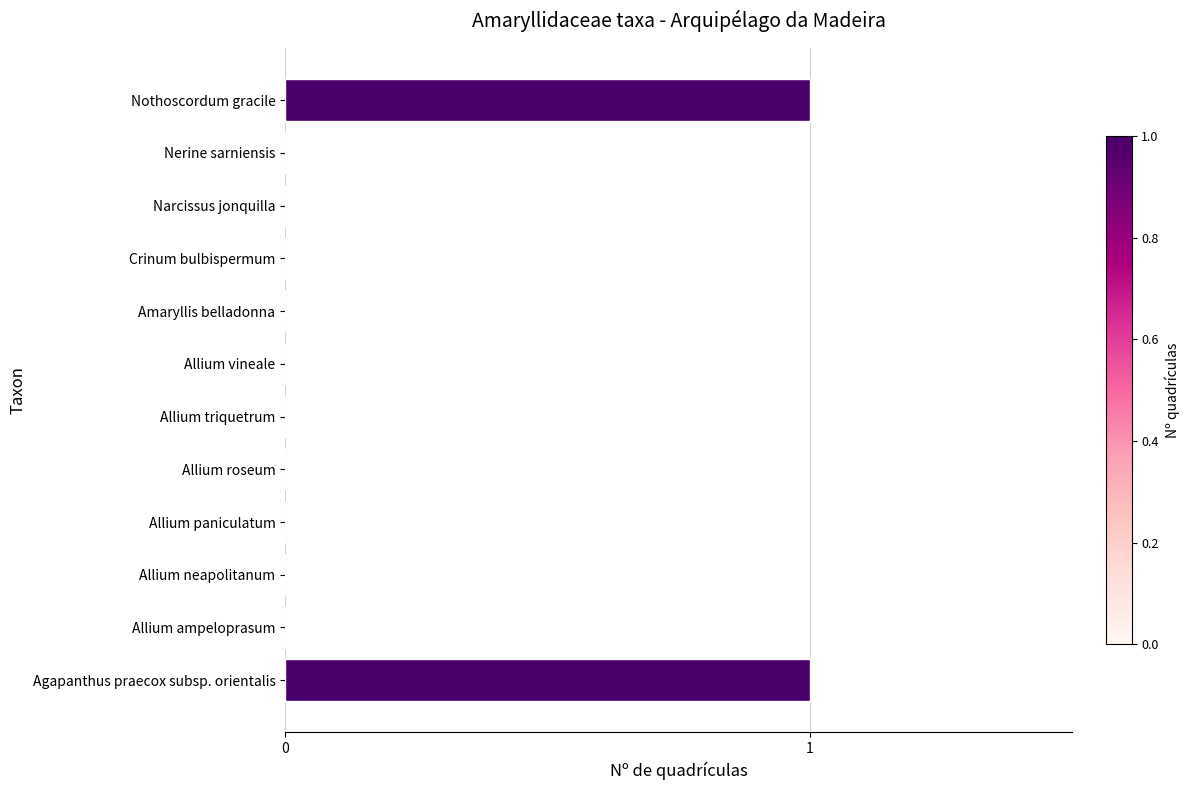

The chart shows a value of 0 at Crinum bulbispermum. True or false?

True